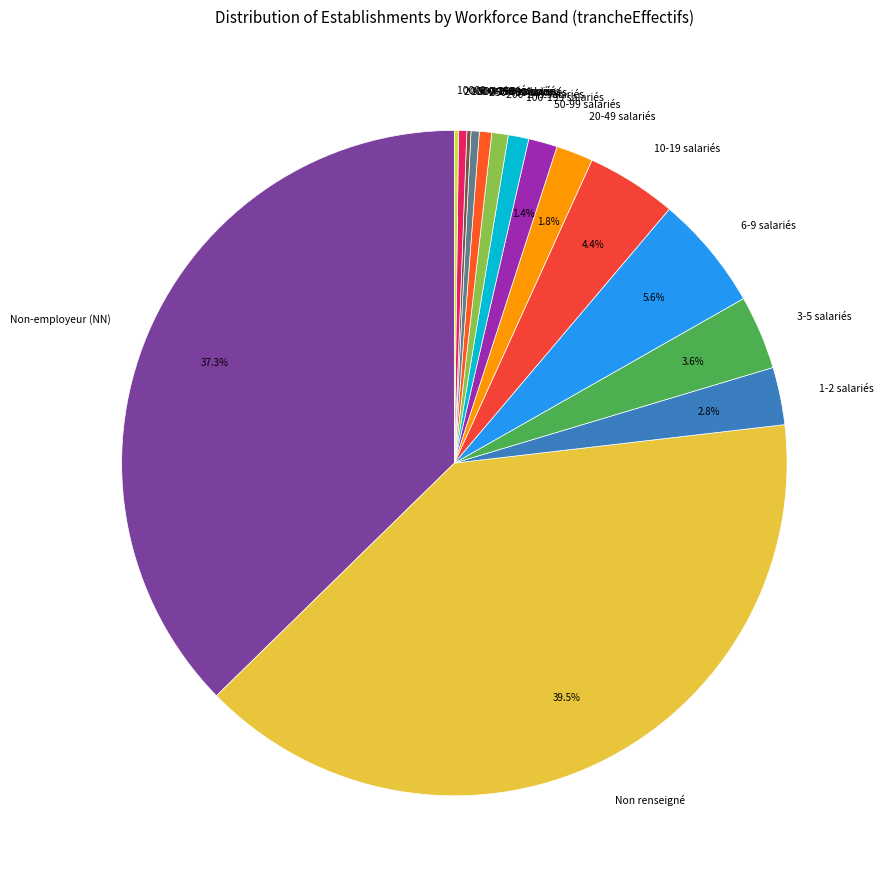

Is there a majority slice in this chart?

No